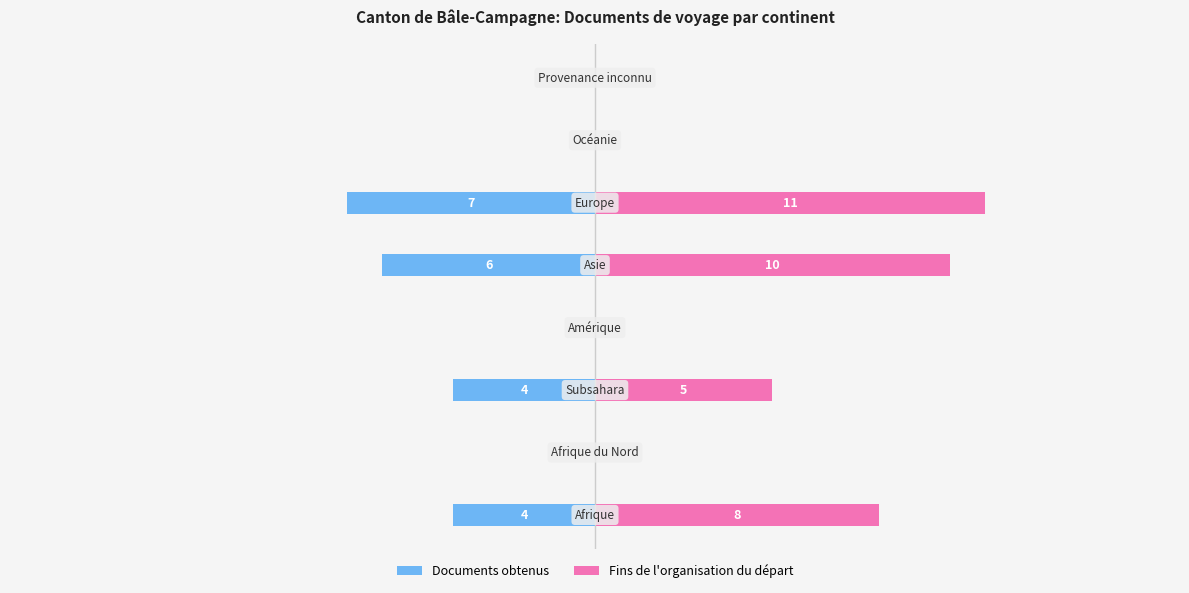

Rank the series by their maximum value, from highest to lowest.

Fins de l'organisation du départ, Documents obtenus